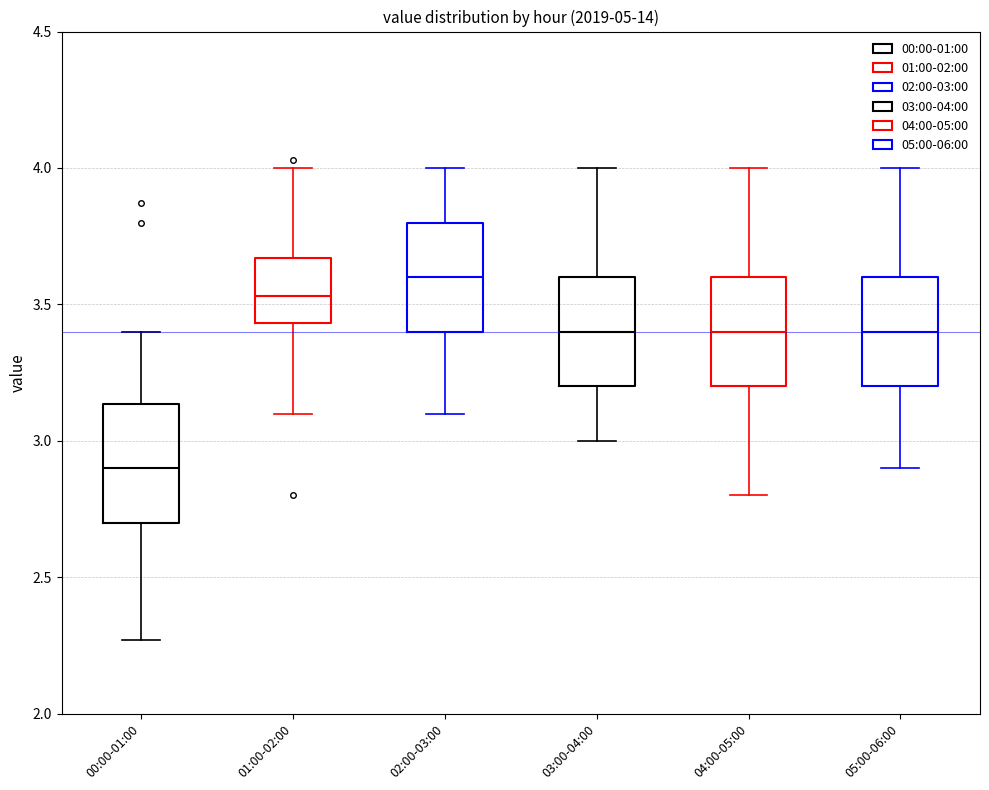

Which box has the highest median line?

02:00-03:00